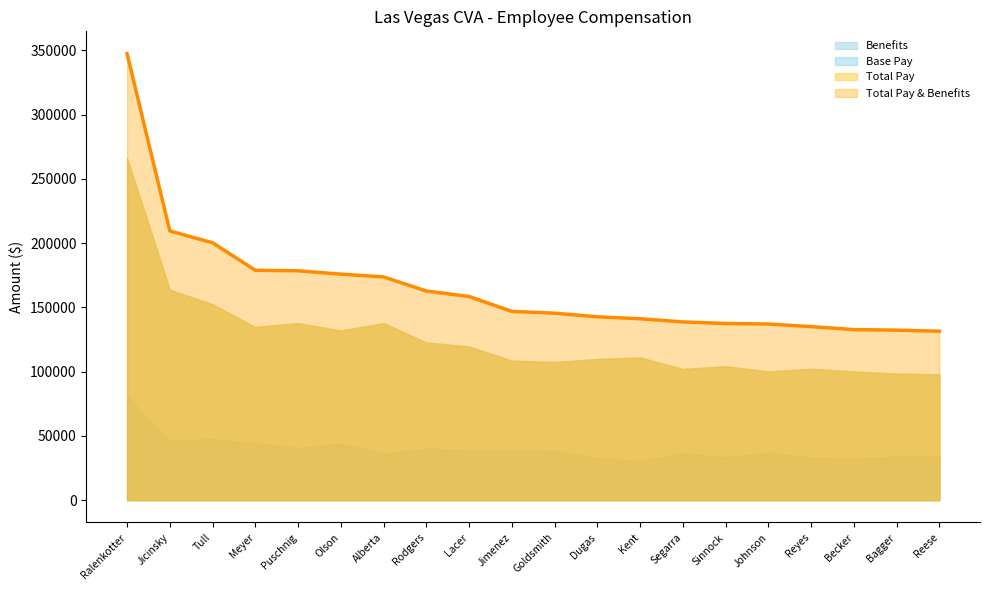

True or false: Total Pay and Base Pay intersect in this chart.

False